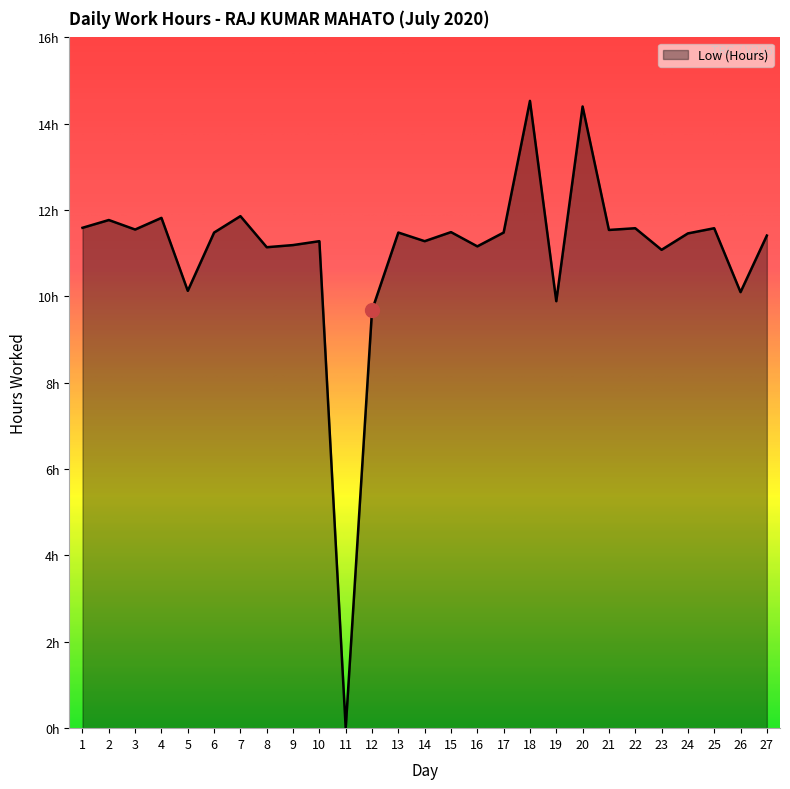

Does the chart have visible grid lines?

No